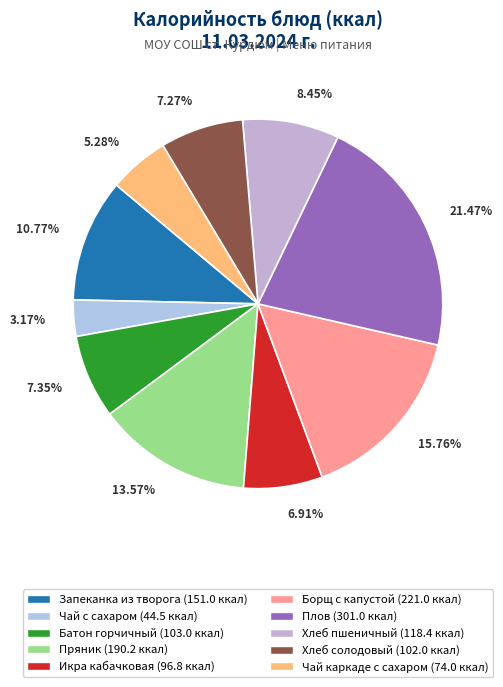

What percentage is the Борщ с капустой slice, to the nearest percent?

16%